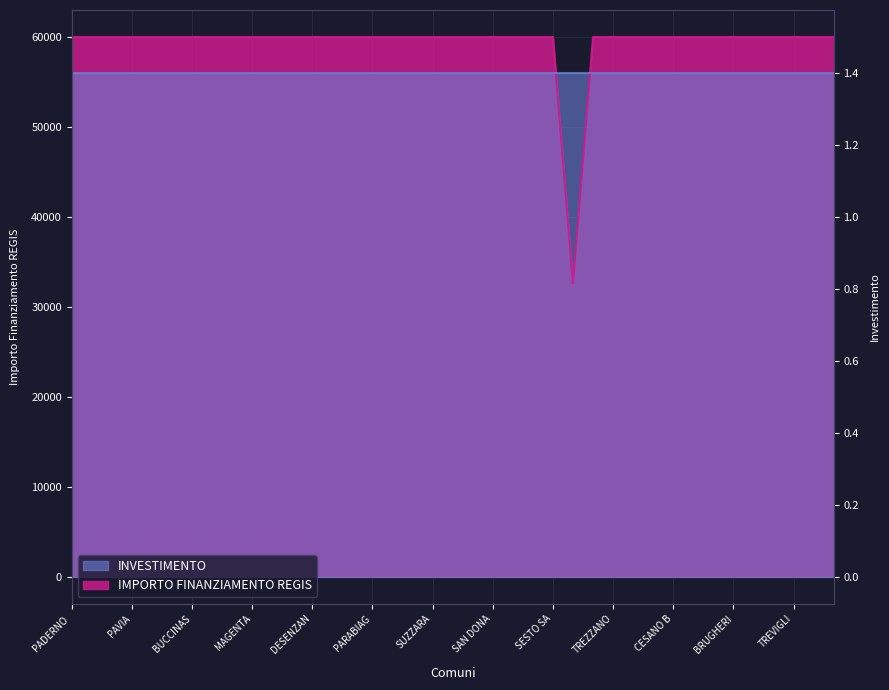

At which category does the data reach its first local valley?

GALBIATE